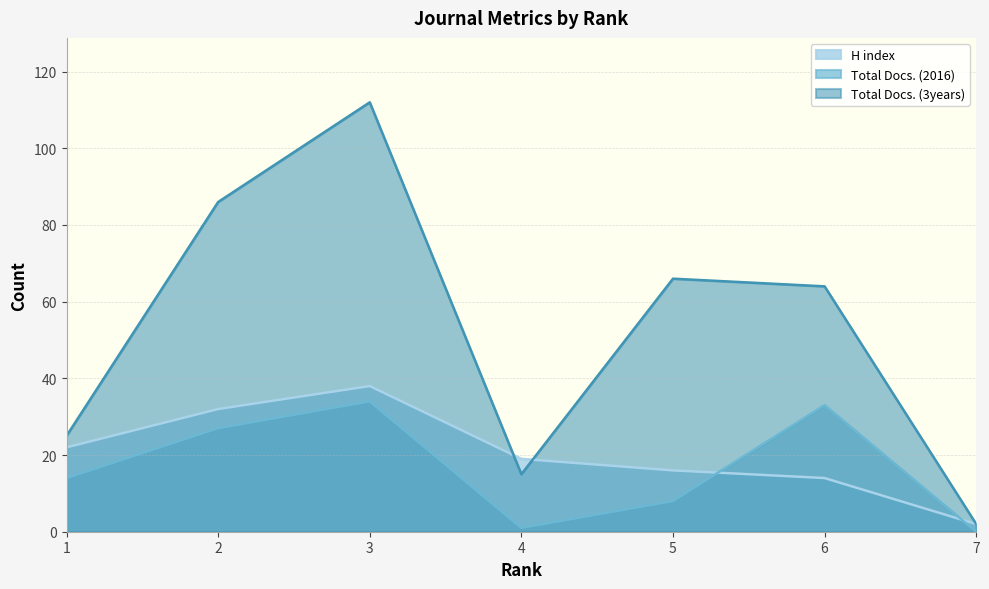

What is the value of the H index point at the 4th from the left?

19